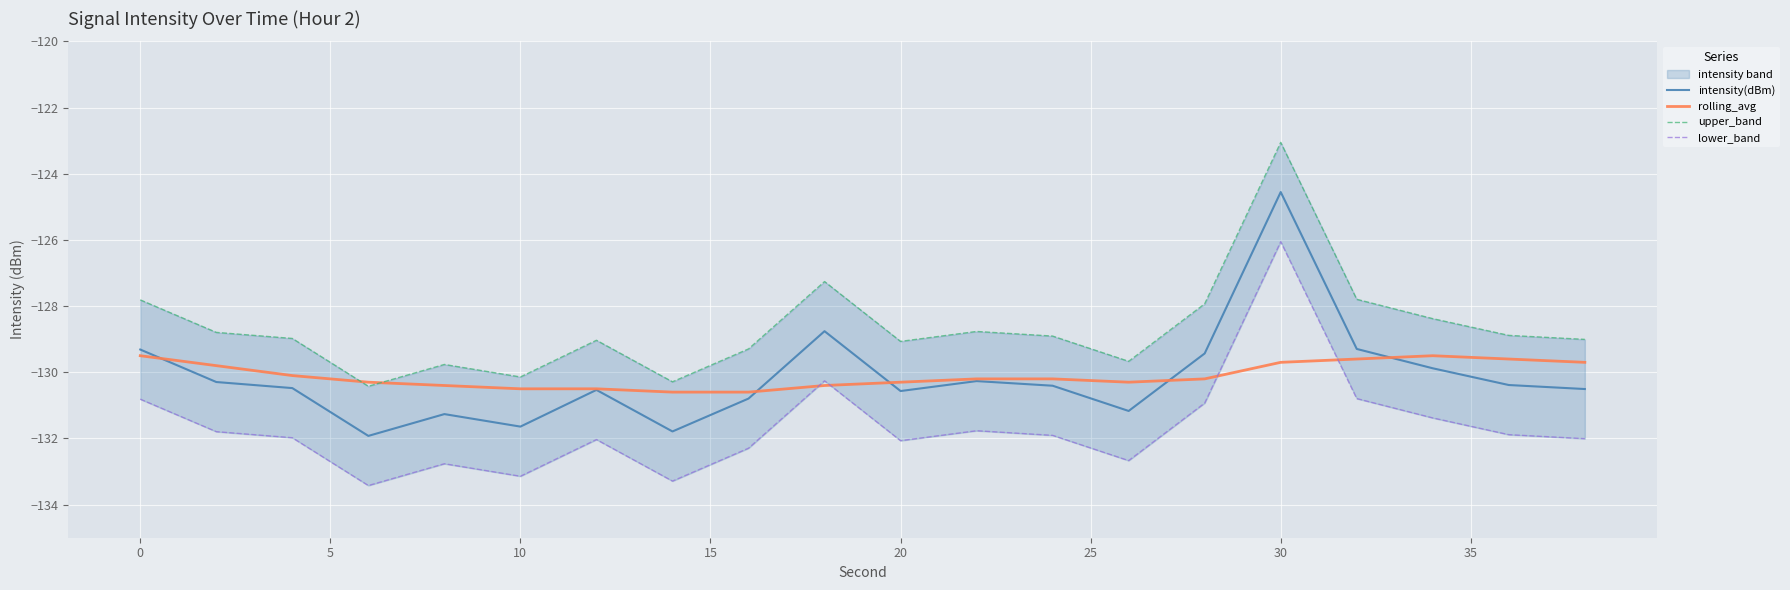

At which label does intensity(dBm) reach its peak?

30